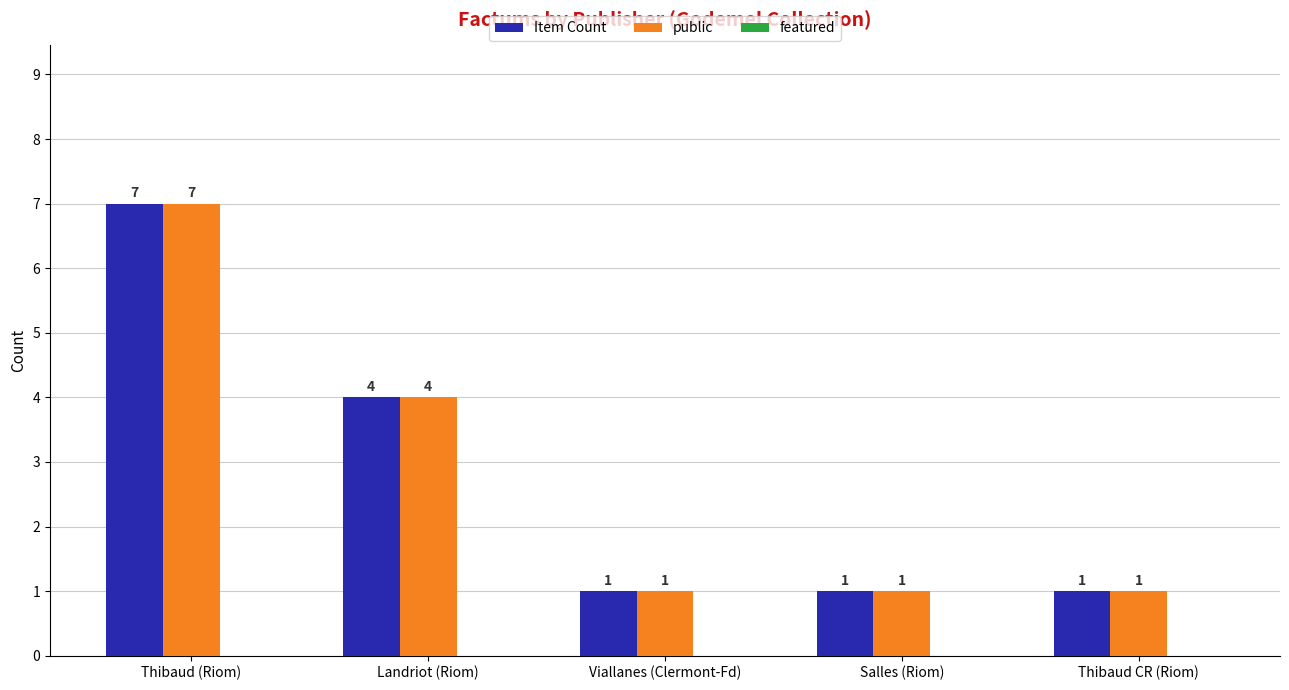

How many Item Count values are between 1 and 4?

4